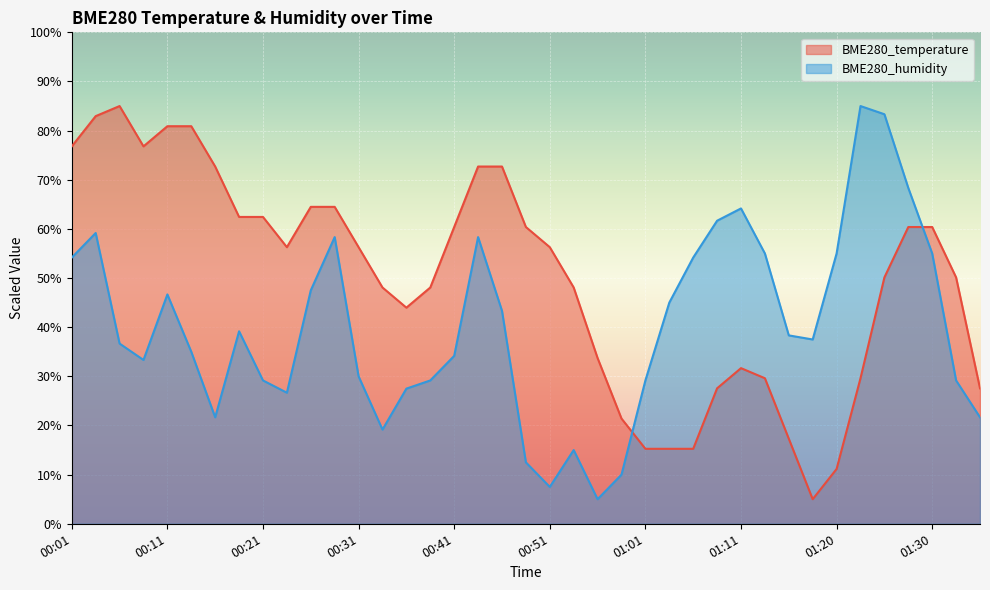

List the series in order of their overall mean, lowest first.

BME280_humidity, BME280_temperature